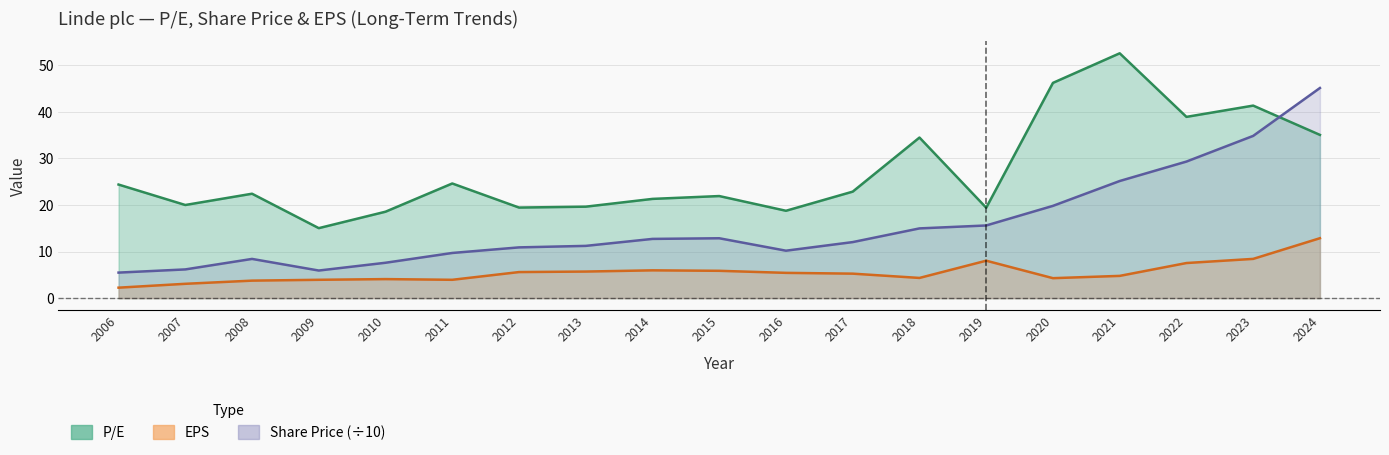

At which label is P/E closest to 33?

2018